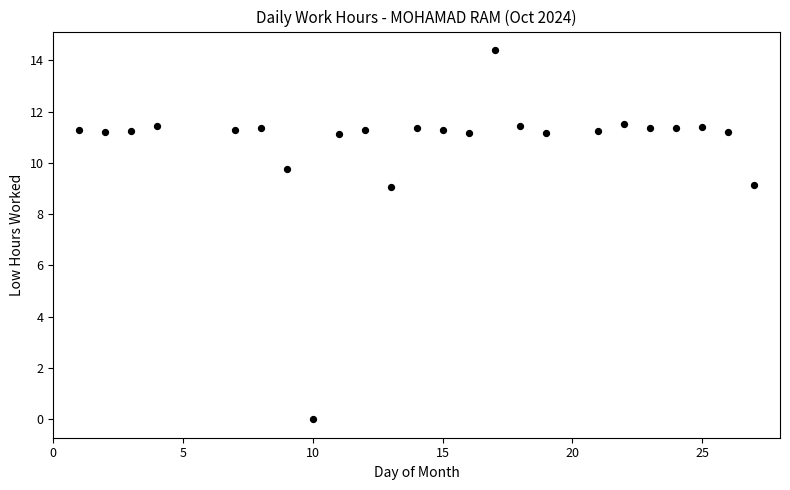

What is the range of X values (max minus min)?

26.0